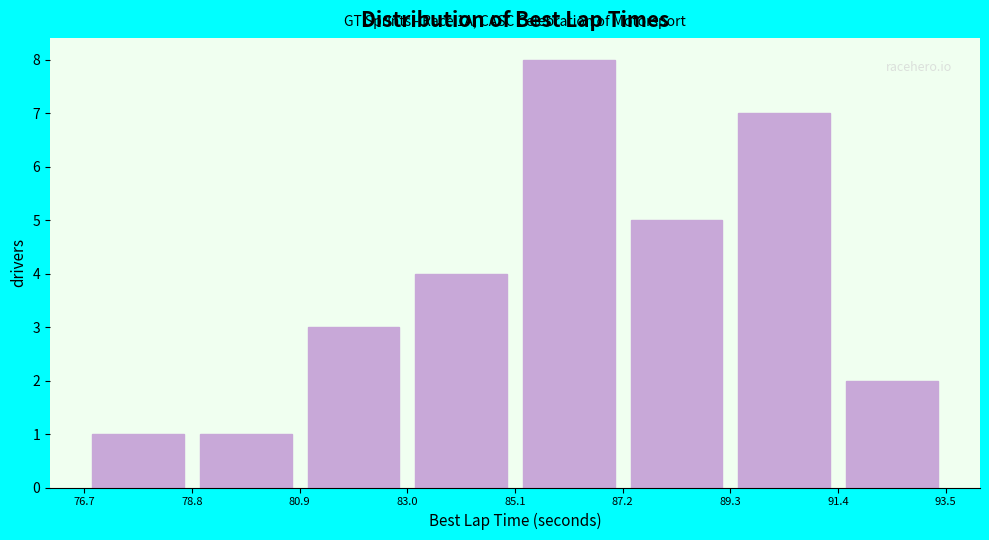

Over which range of the x-axis is the bar tallest?

85.1 to 87.2